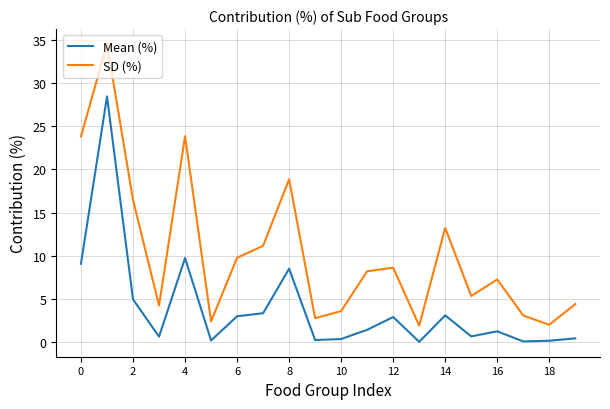

What is the highest value of the SD (%) series?

34.5